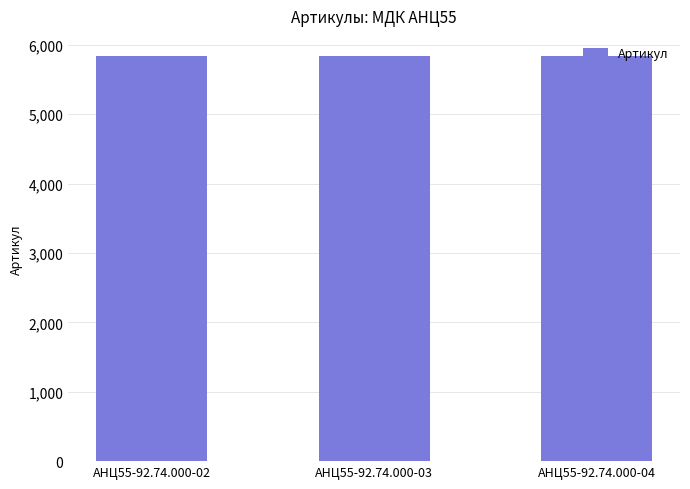

Is it true that the value at АНЦ55-92.74.000-02 is 10054?

False